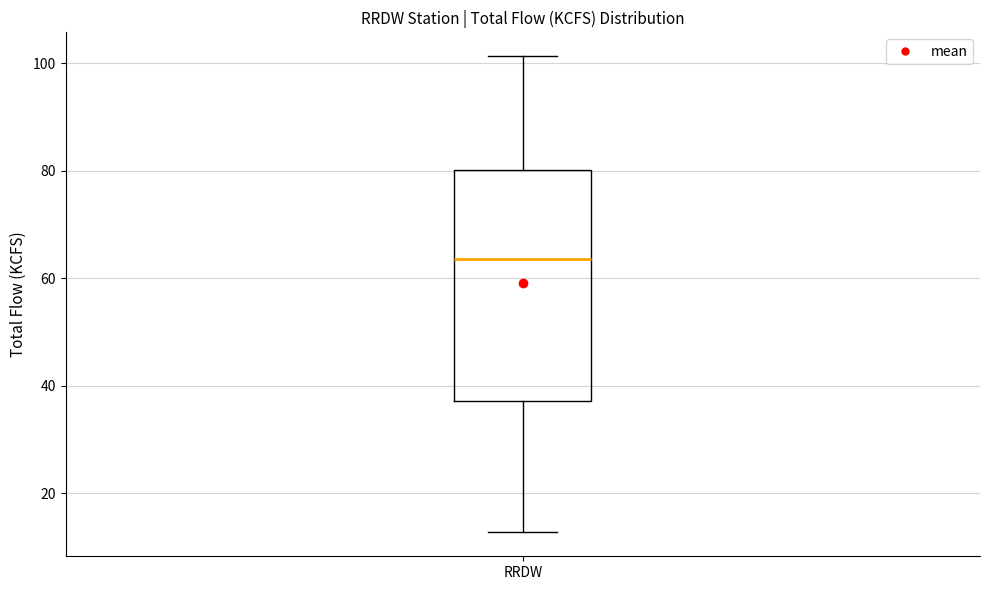

Read this box plot against the y-axis: the position of the median line, the range covered by the box, and the ends of both whiskers. The values are not printed on the chart, so give them approximately, as read against the axis.

median 64, box 38 to 80, whiskers 12 to 102